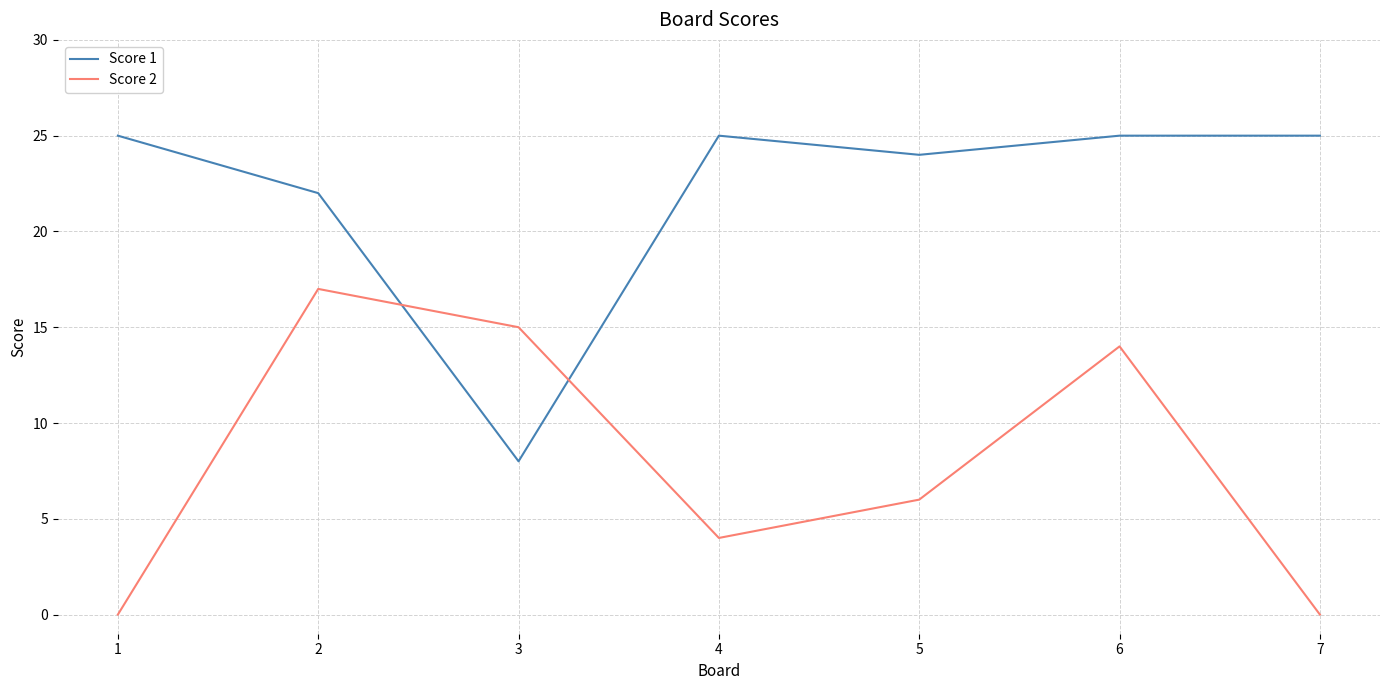

Which series has the largest total across all categories?

Score 1